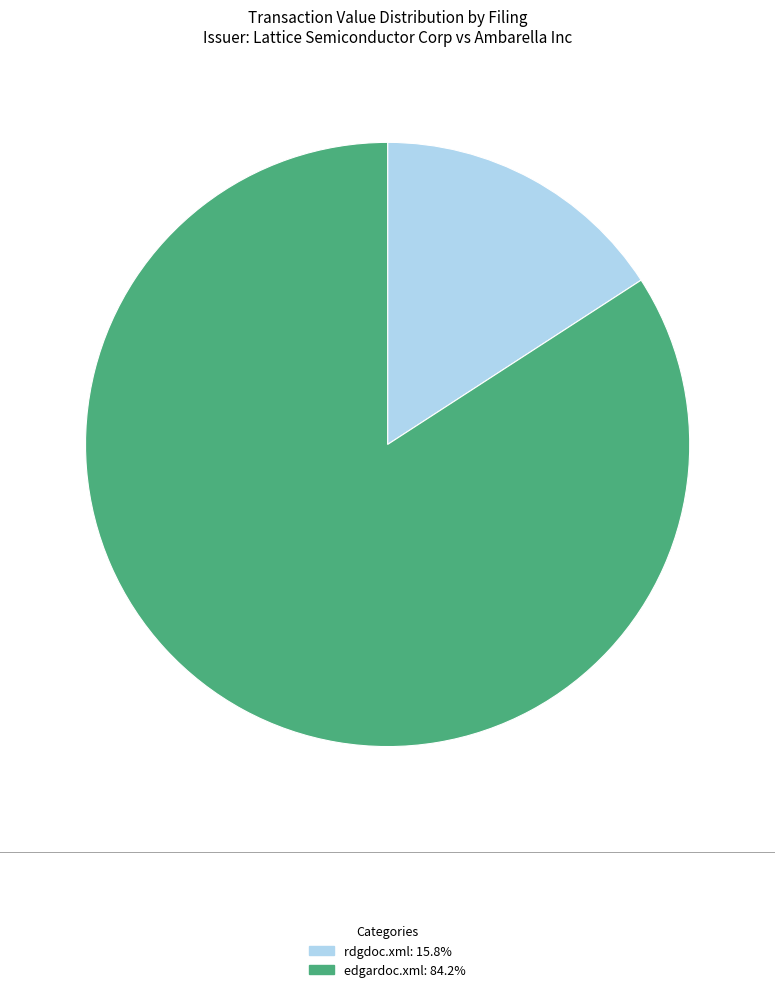

Is the sum of edgardoc.xml and rdgdoc.xml greater than half?

Yes